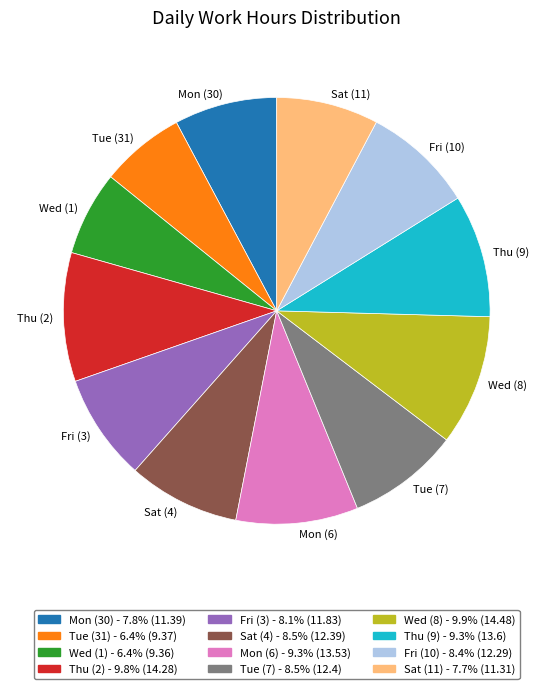

Count the number of slices in the pie.

12